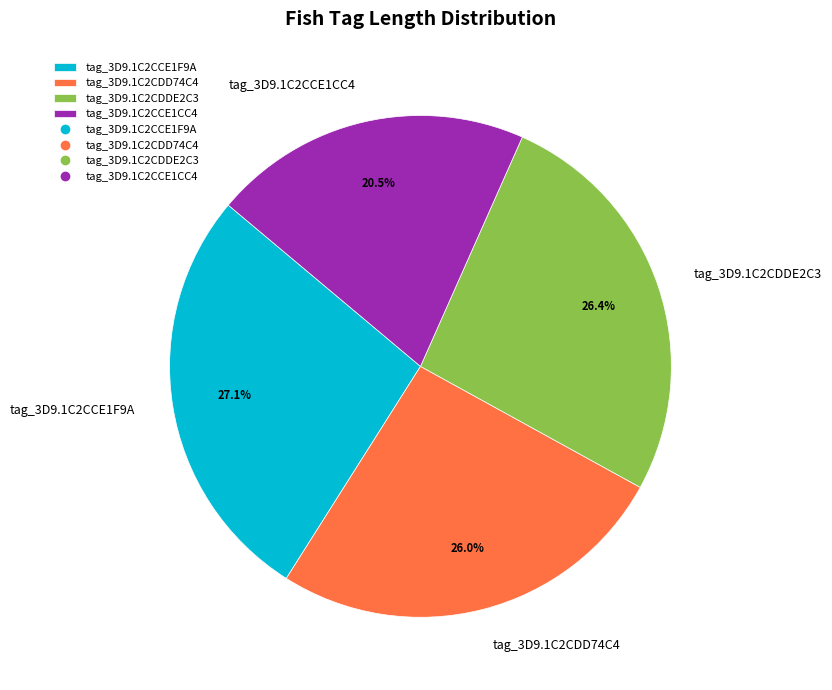

What is the smallest slice in the pie chart?

tag_3D9.1C2CCE1CC4